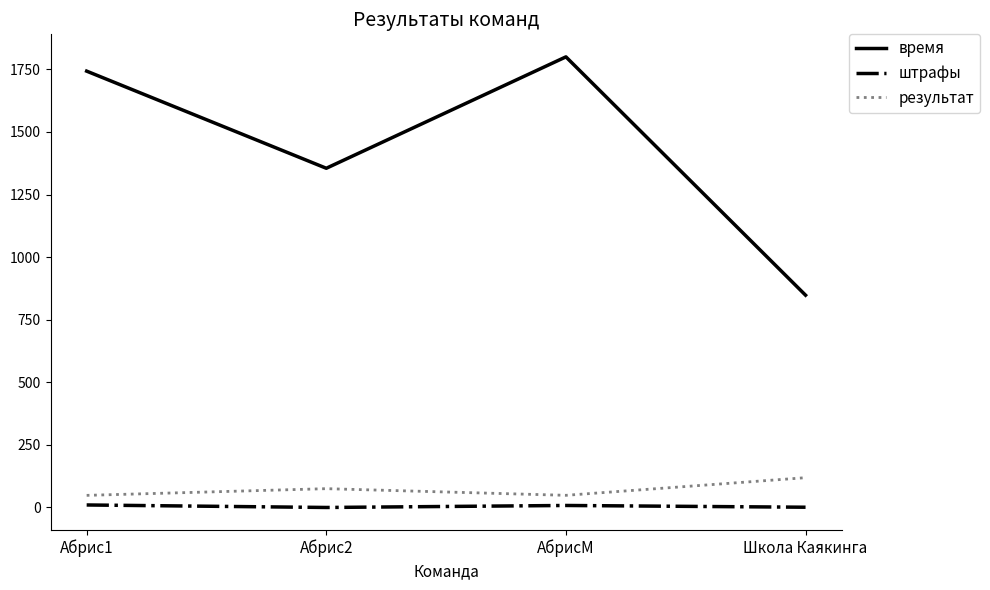

What is the sum of all результат values?

291.0